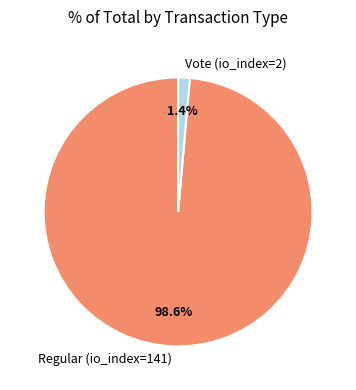

What is the total percentage of Regular (io_index=141) and Vote (io_index=2)?

100.0%